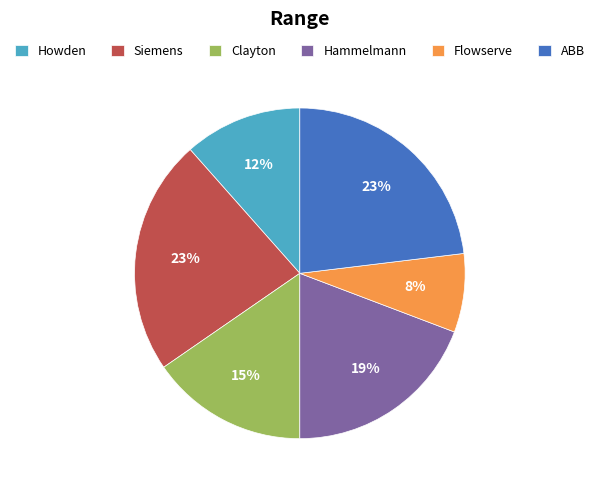

To the nearest percent, what percentage of the pie is ABB?

23%